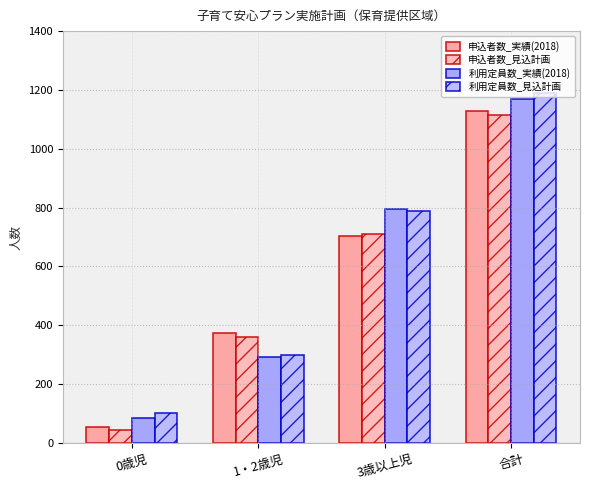

Count the number of data series in this chart.

4